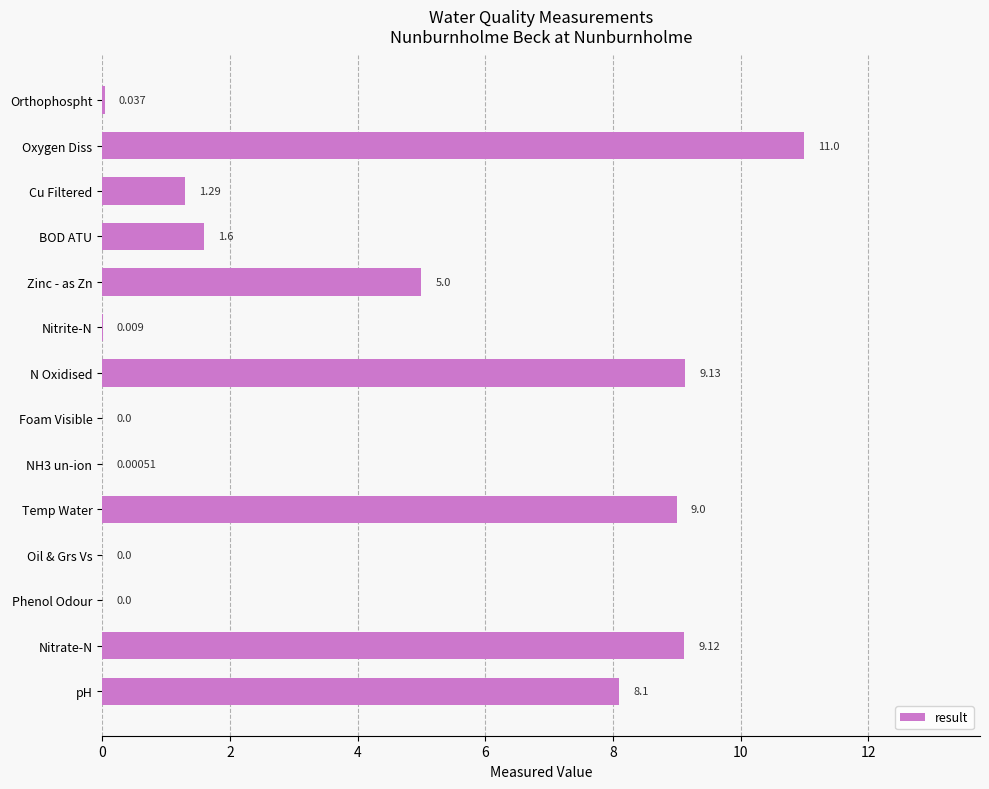

At which category does the chart reach its peak across all series?

Oxygen Diss